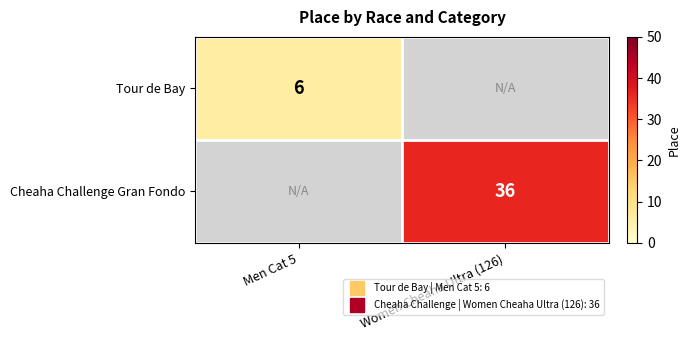

What value does the Cheaha Challenge Gran Fondo series have at Women Cheaha Ultra (126)?

36.0